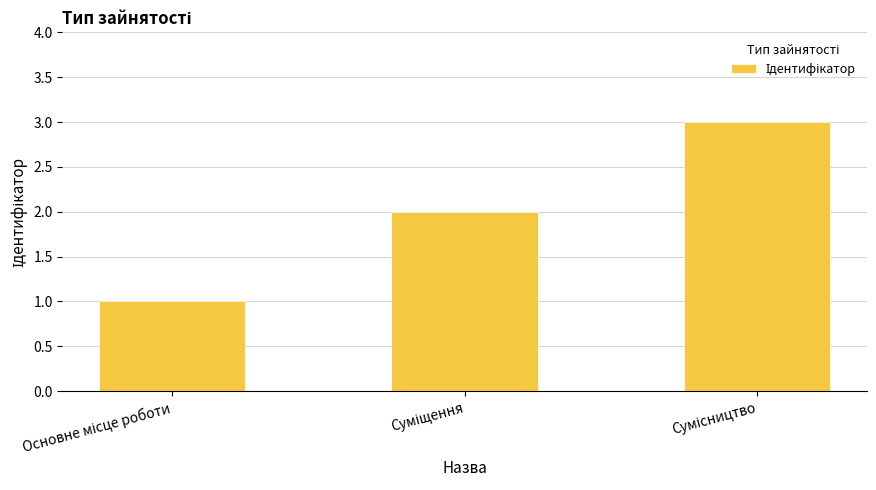

What is the greatest value displayed?

3